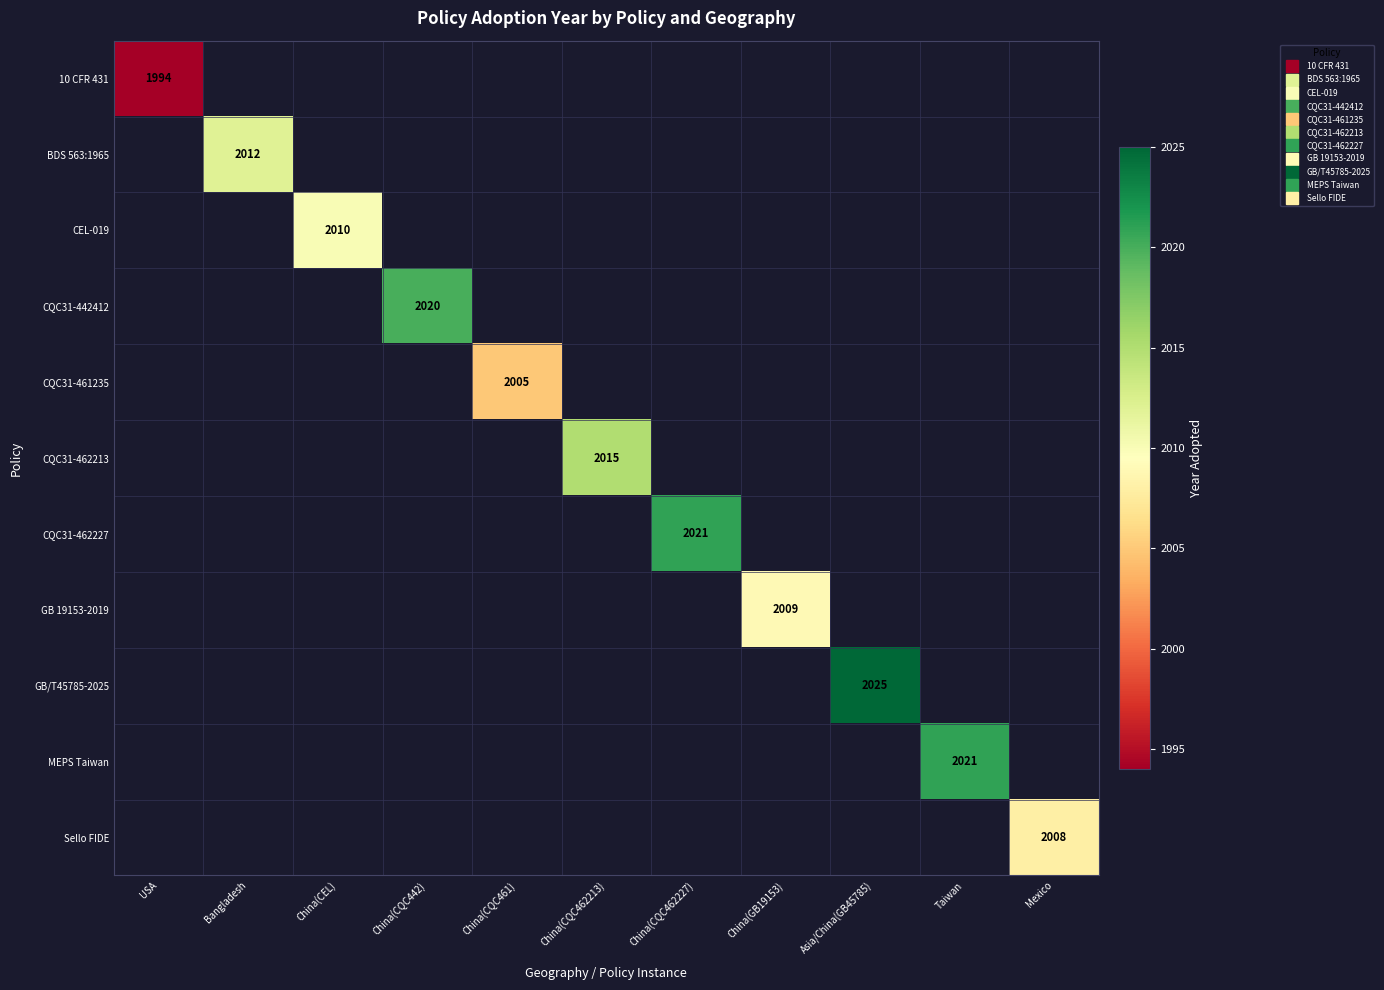

At which label does 10 CFR 431 reach its minimum?

USA